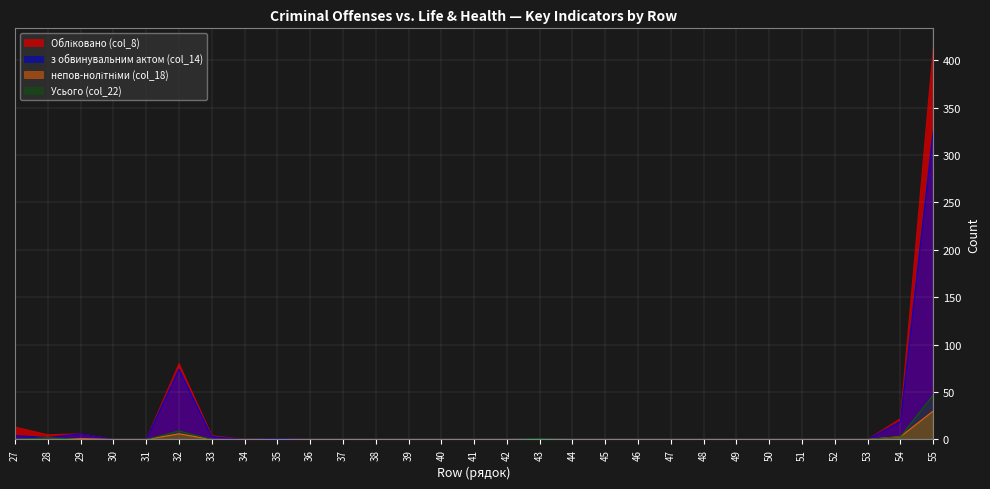

The value of з обвинувальним актом (col_14) at 52 is 217. True or false?

False